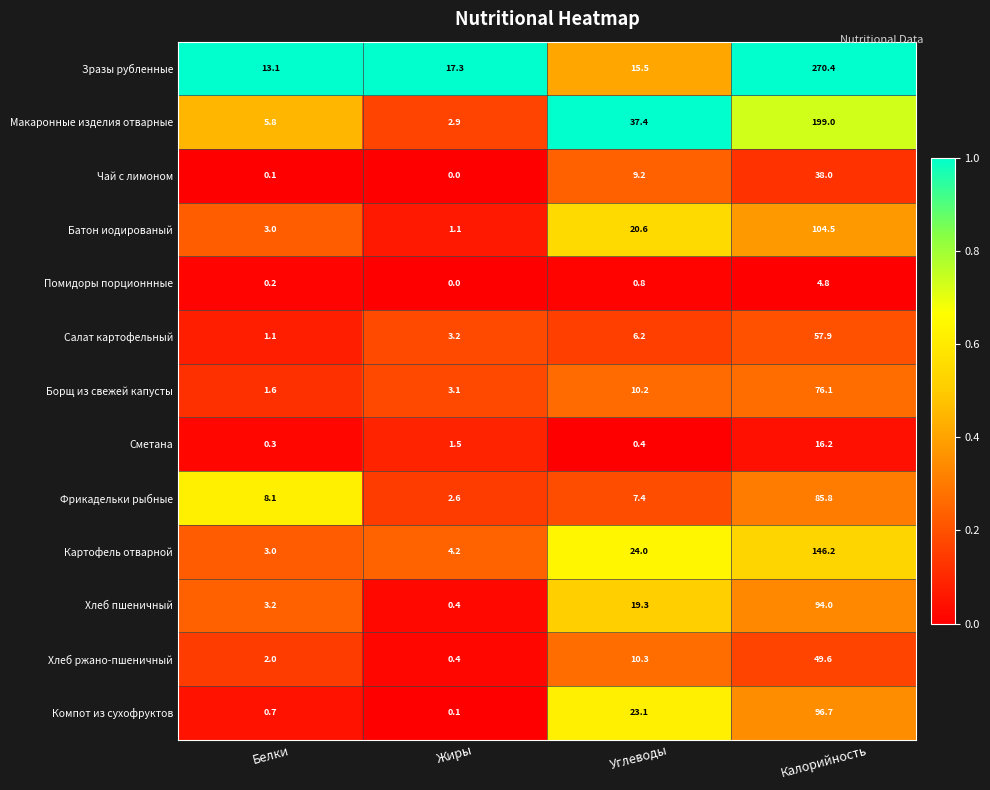

Which series has the widest spread of values?

Зразы рубленные